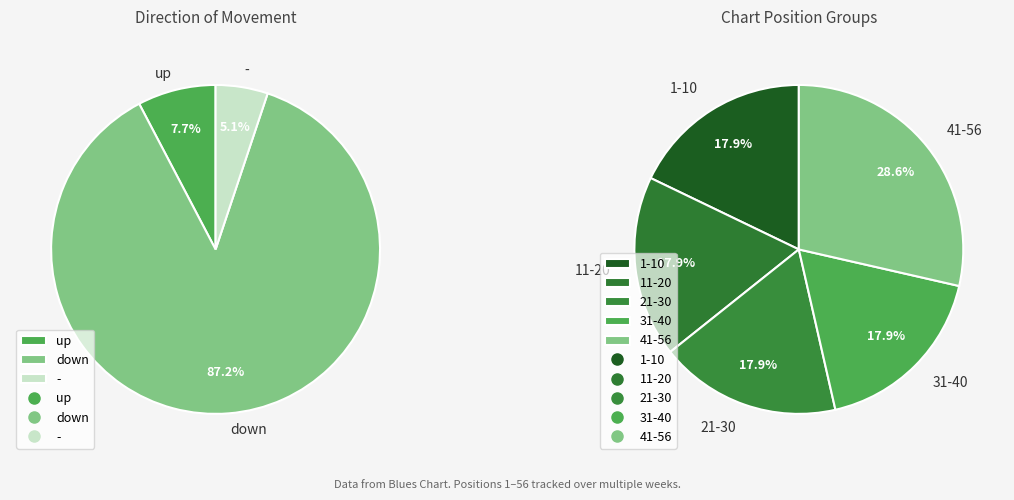

To the nearest percent, what is the difference between the up and down slice percentages?

79%